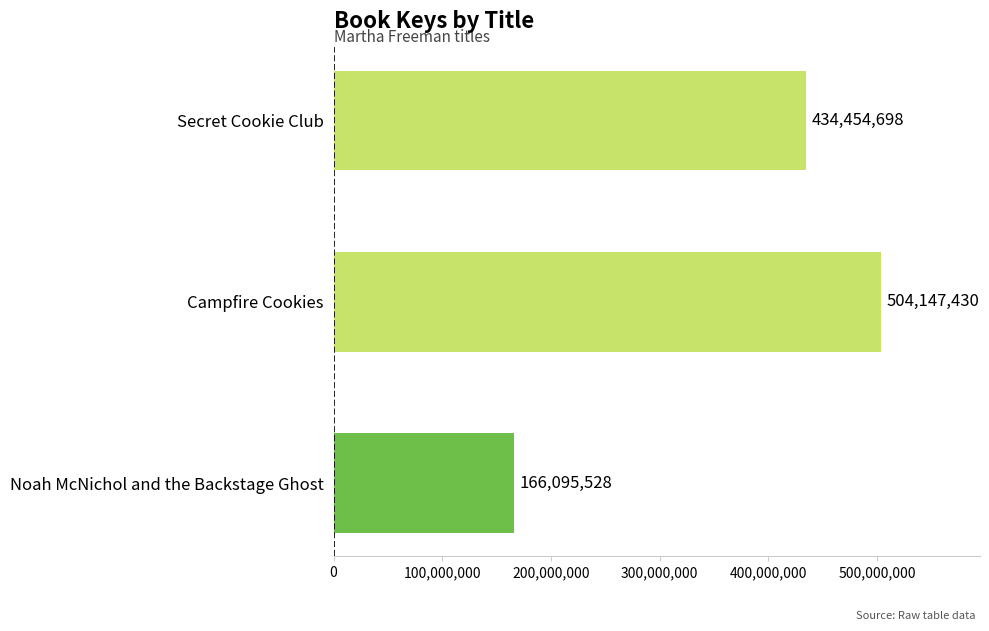

How many data points are less than 434454698?

1